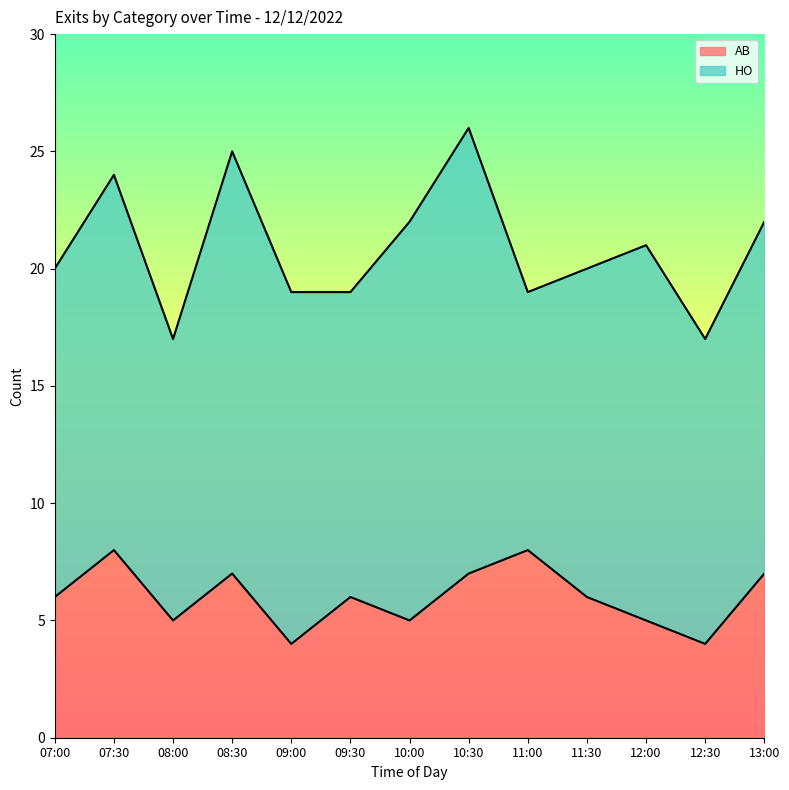

What is the minimum value shown in the chart?

4